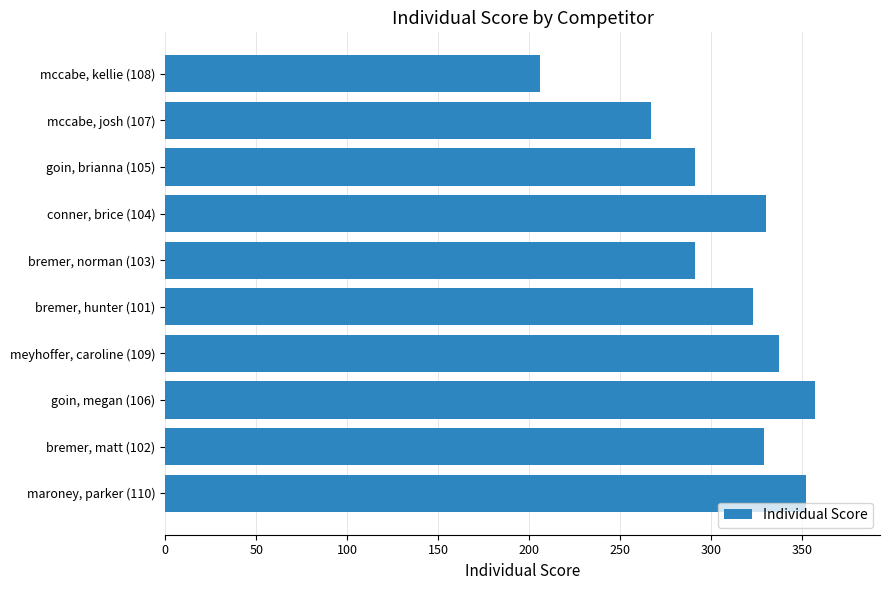

Does the chart contain any negative values?

No